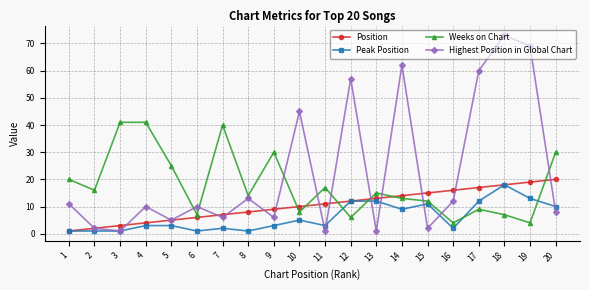

How many lines are shown in the chart?

4